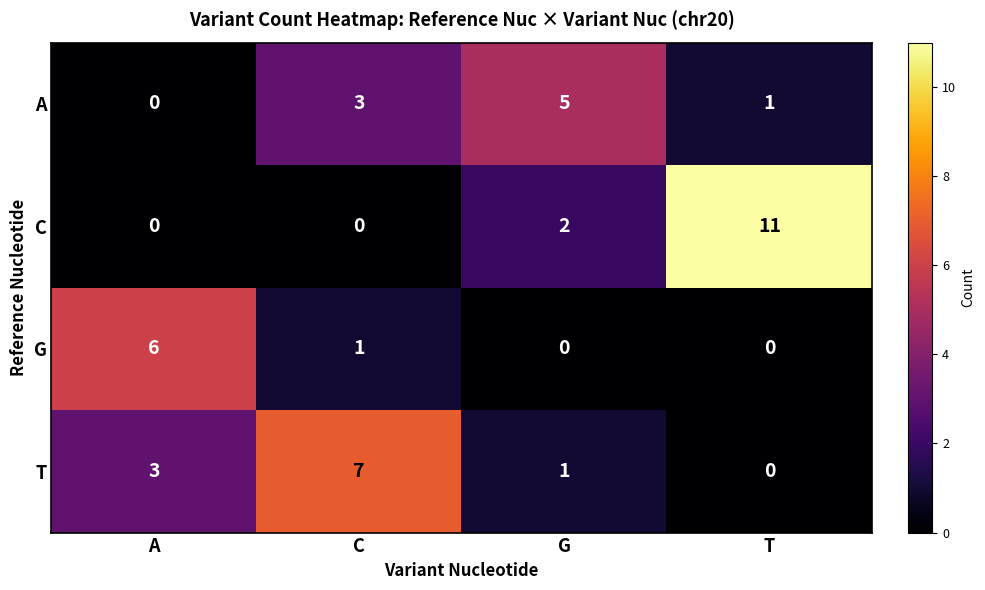

At C, list the series in order from smallest to largest.

C, G, A, T